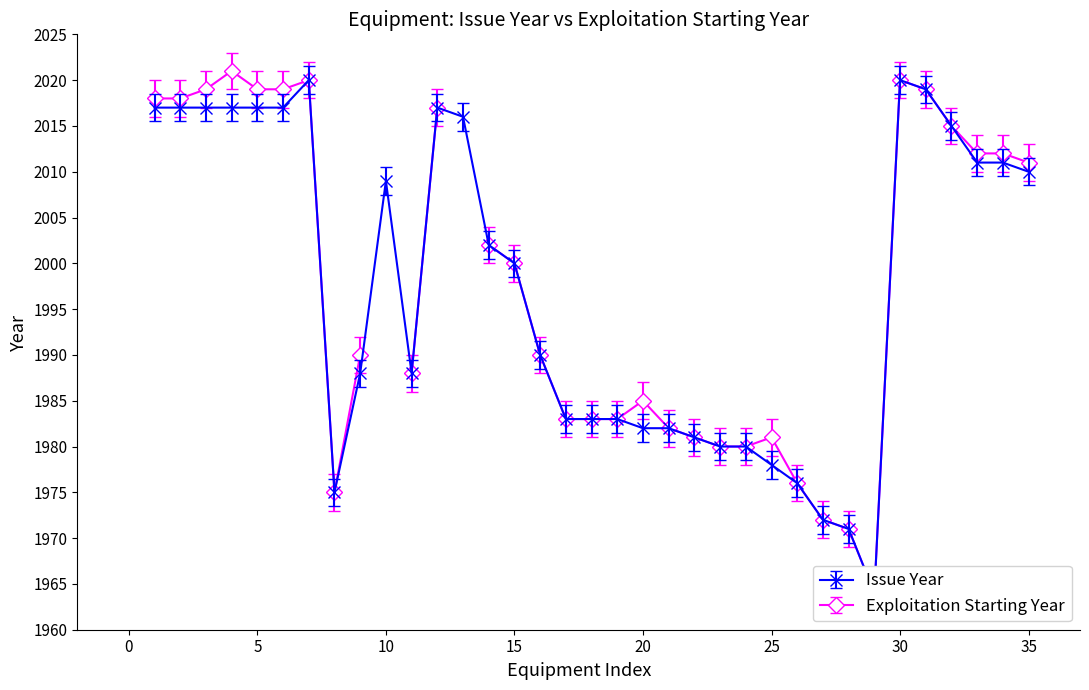

Does the chart display data point markers on the line(s)?

Yes